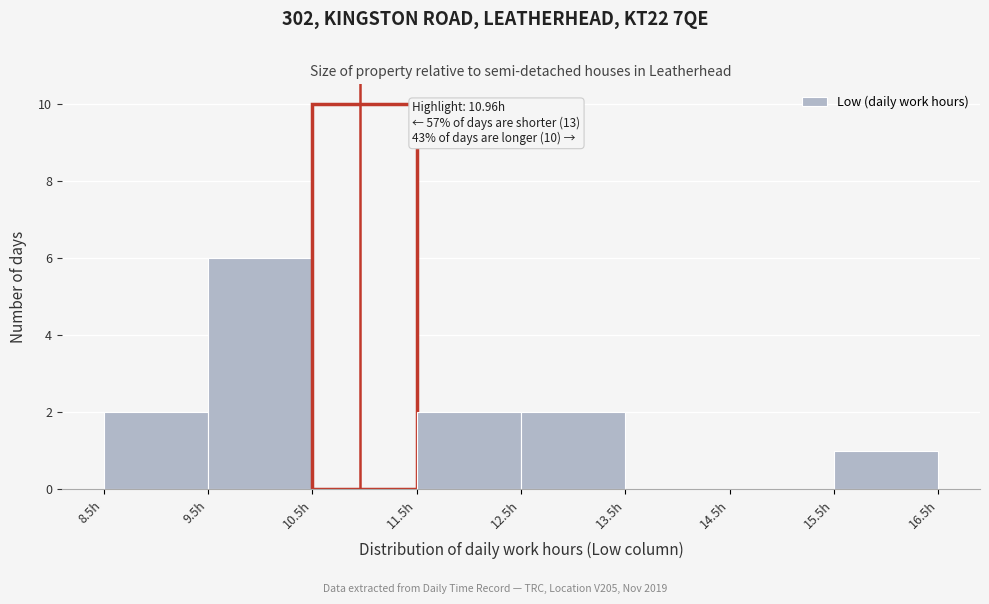

Which range on the x-axis has the tallest bar?

10.5 to 11.5